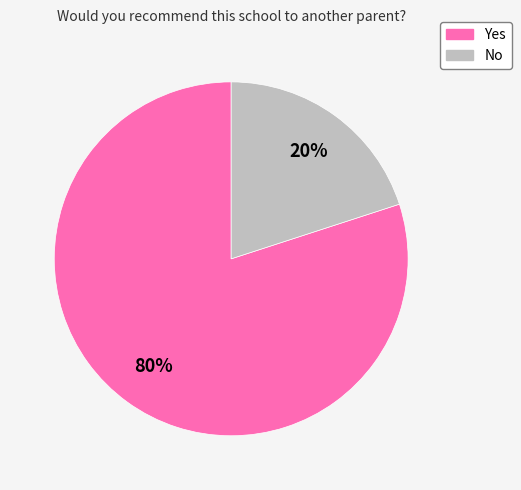

True or false: No accounts for 20% of the total.

True